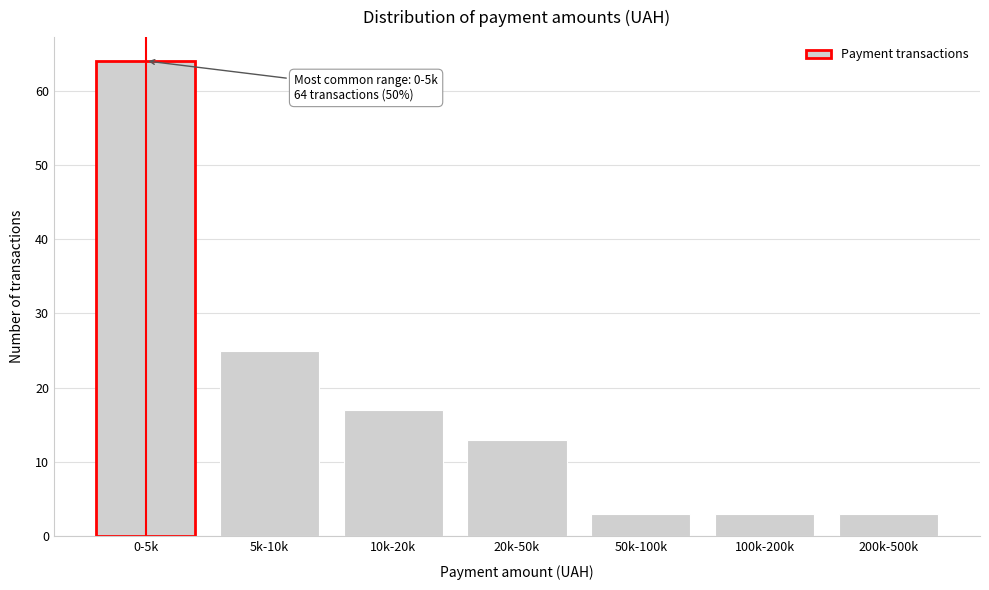

Reading right to left, what are all the values shown in this chart?

3	3	3	13	17	25	64